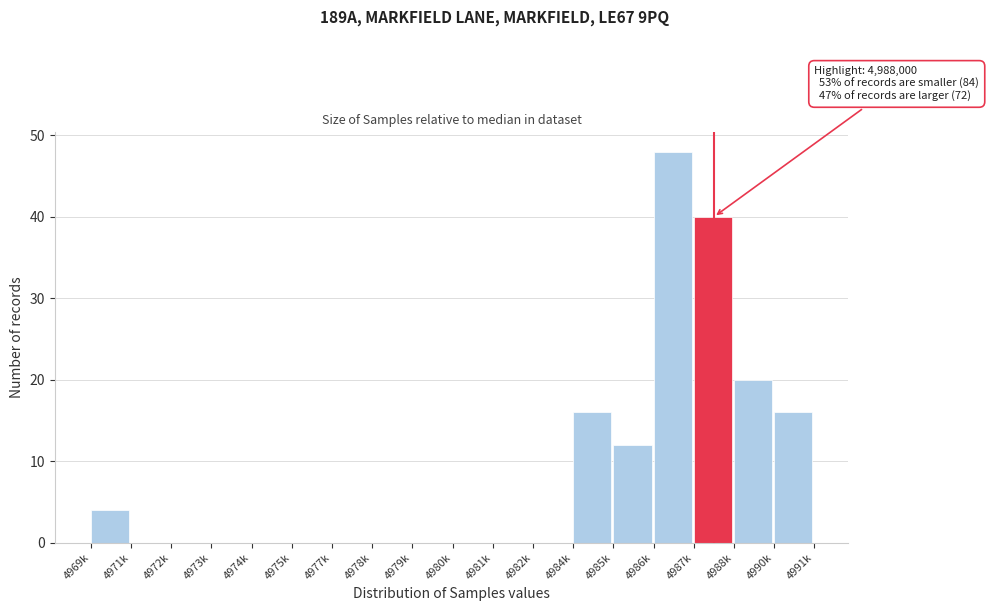

Reading left to right, list all the values displayed in this chart.

4969k=4	4971k=0	4972k=0	4973k=0	4974k=0	4975k=0	4977k=0	4978k=0	4979k=0	4980k=0	4981k=0	4982k=0	4984k=16	4985k=12	4986k=48	4987k=40	4988k=20	4990k=16